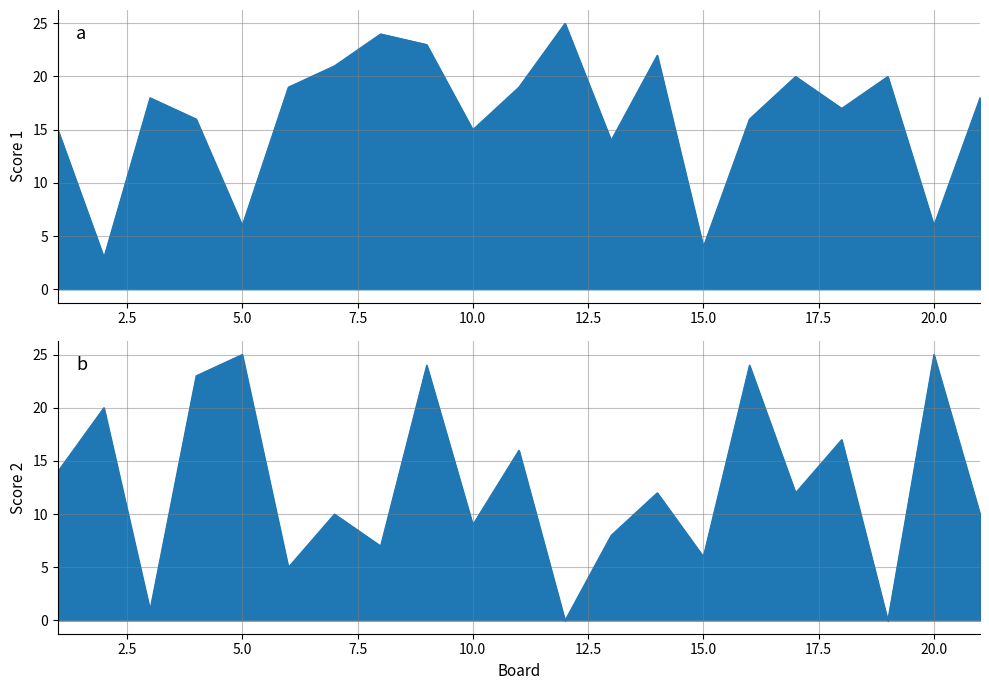

Which series has the largest range (max minus min)?

Score 2